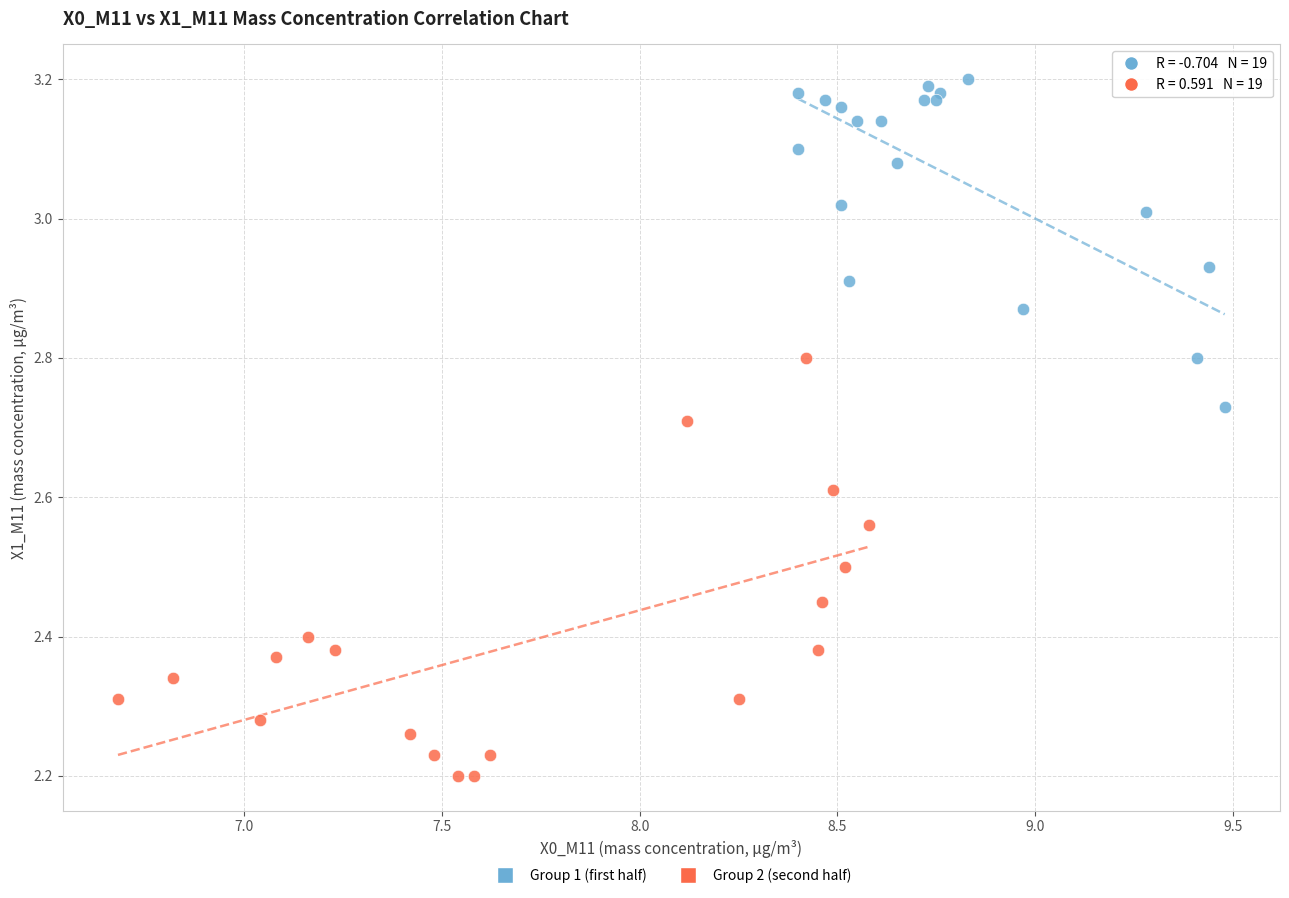

Which series has the largest Y range (max minus min)?

Group 2 (second half)